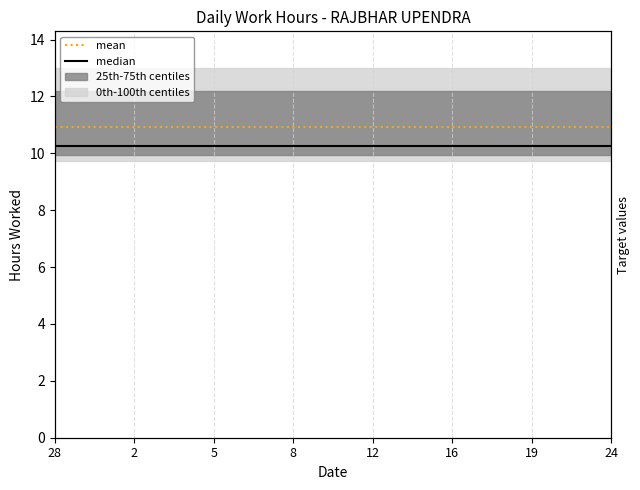

What is the difference between the highest and lowest values at 11?

0.7